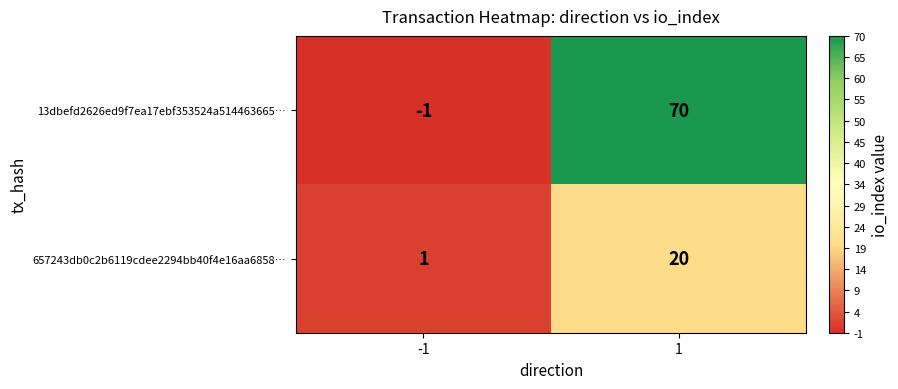

Which series changed the most between -1 and 1?

13dbefd2626ed9f7ea17ebf353524a514463665…